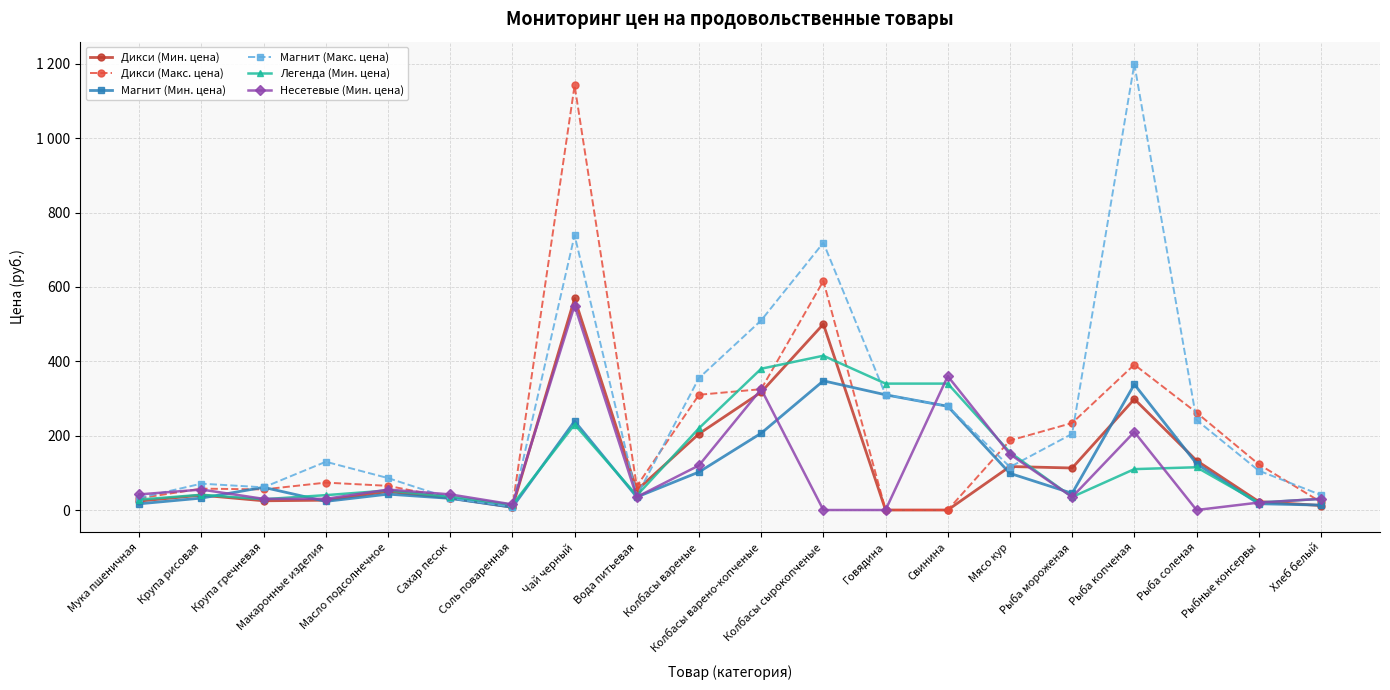

What is the difference between the second highest and second lowest values in the Легенда (Мин. цена) series?

360.0